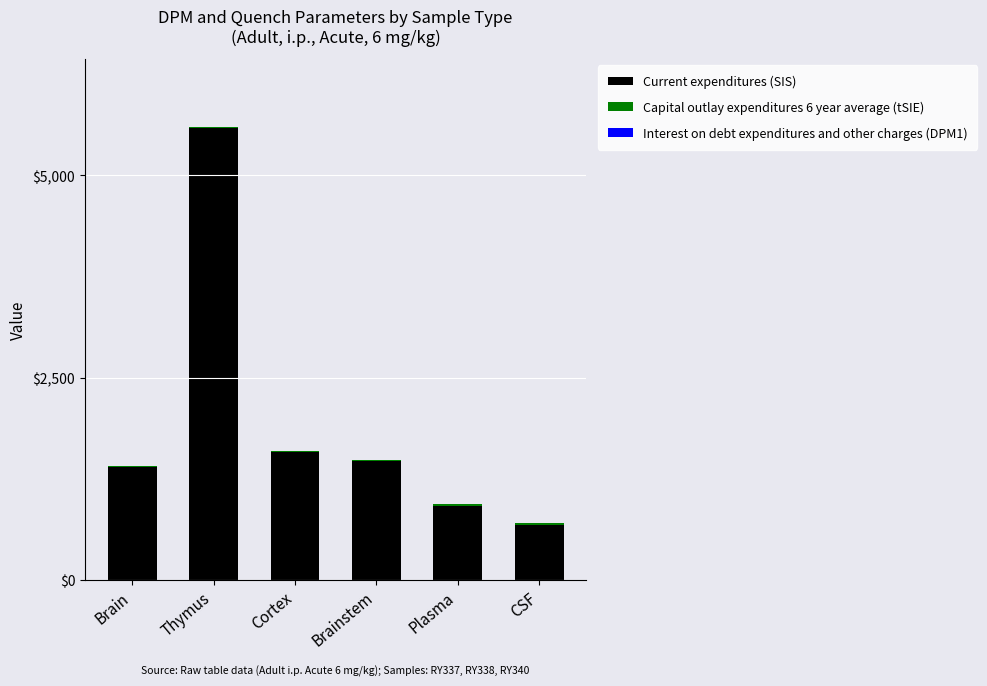

The value of Current expenditures (SIS) at Plasma is 1386.9. True or false?

False